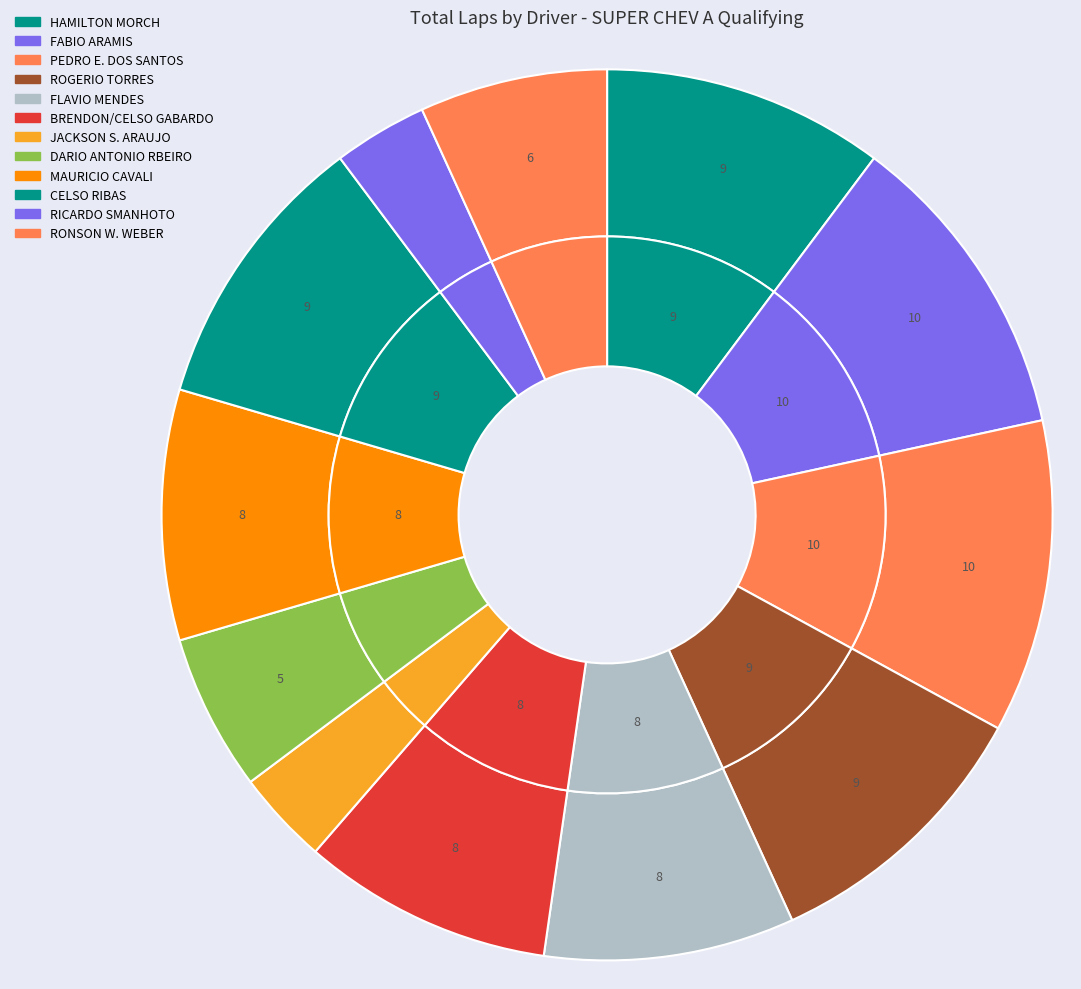

Does MAURICIO CAVALI represent more than half of the total?

No